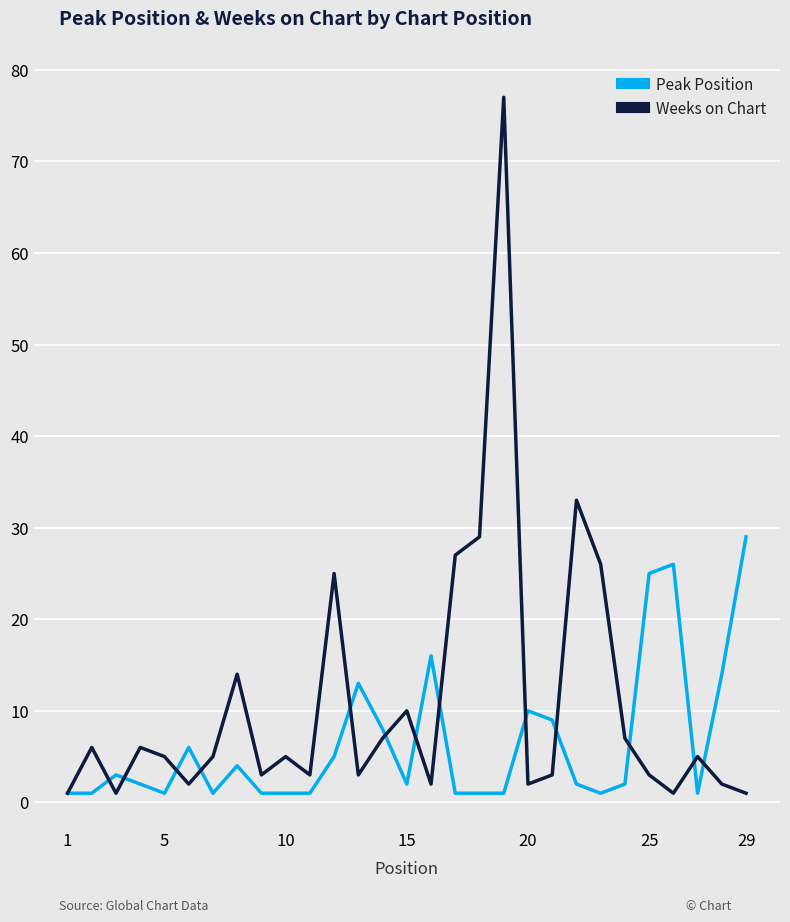

List the series in order of their overall mean, highest first.

Weeks on Chart, Peak Position